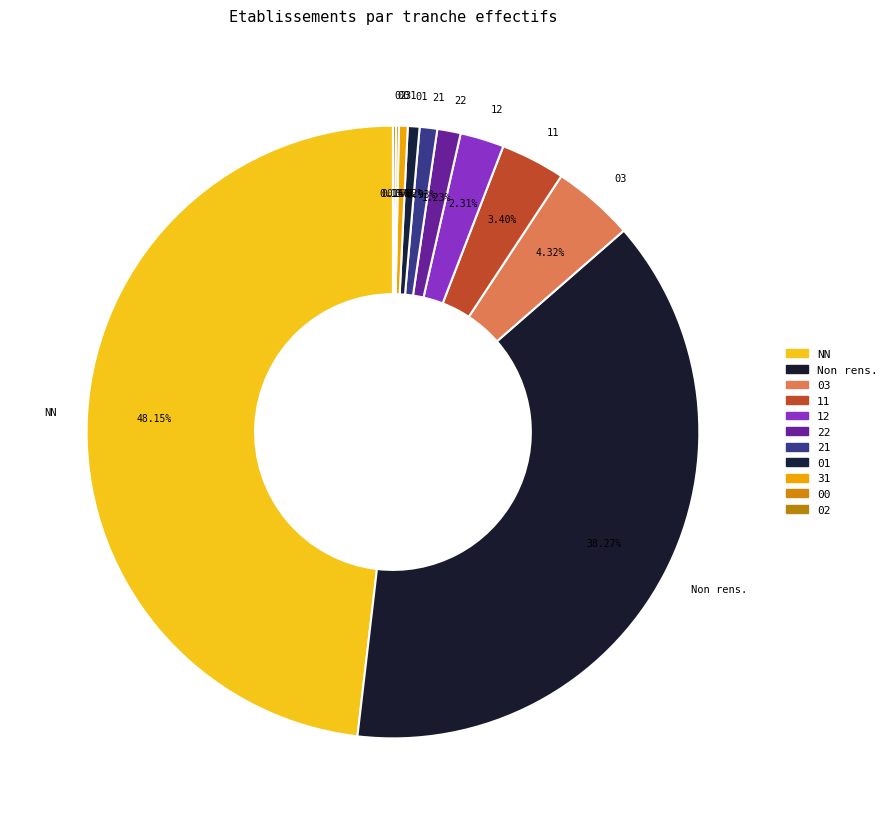

What percentage is the 01 slice, to the nearest percent?

1%